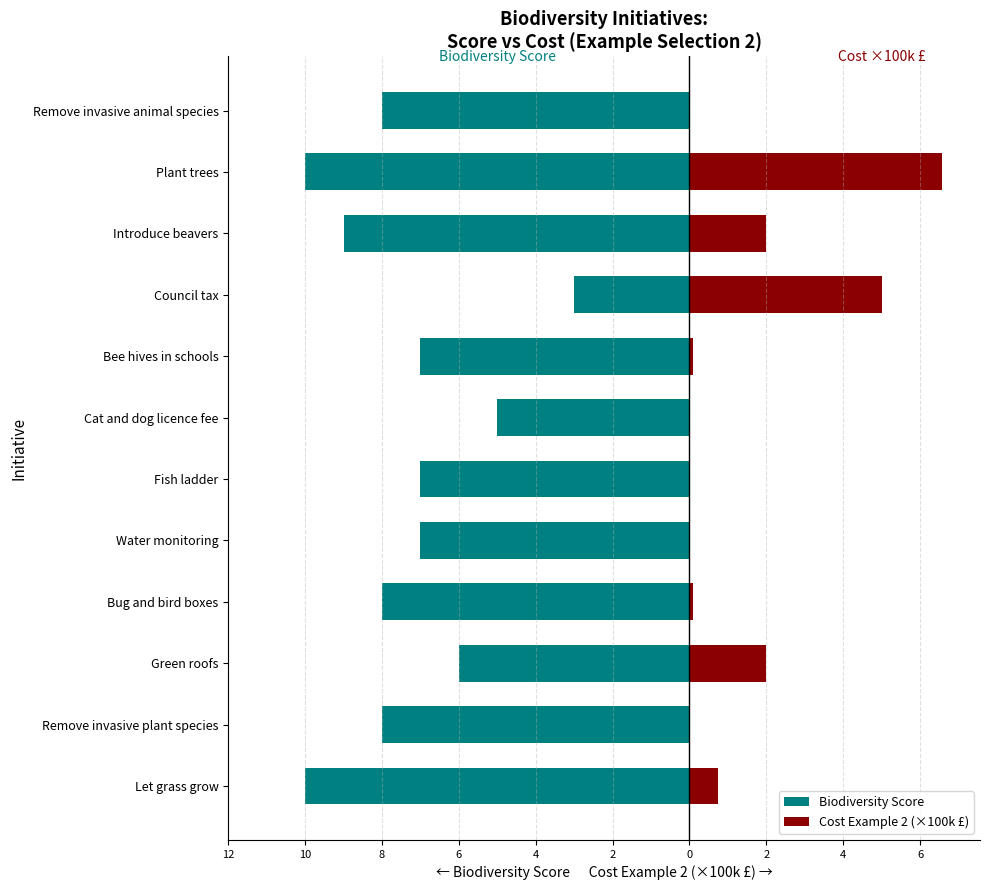

What is the sum of all Cost Example 2 (×100k £) values?

16.5